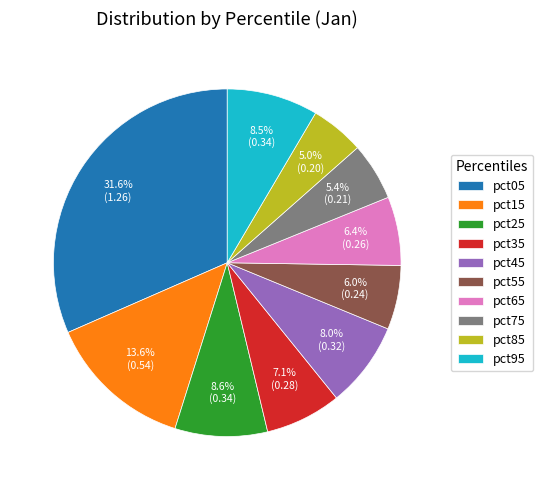

How many segments does this pie chart have?

10